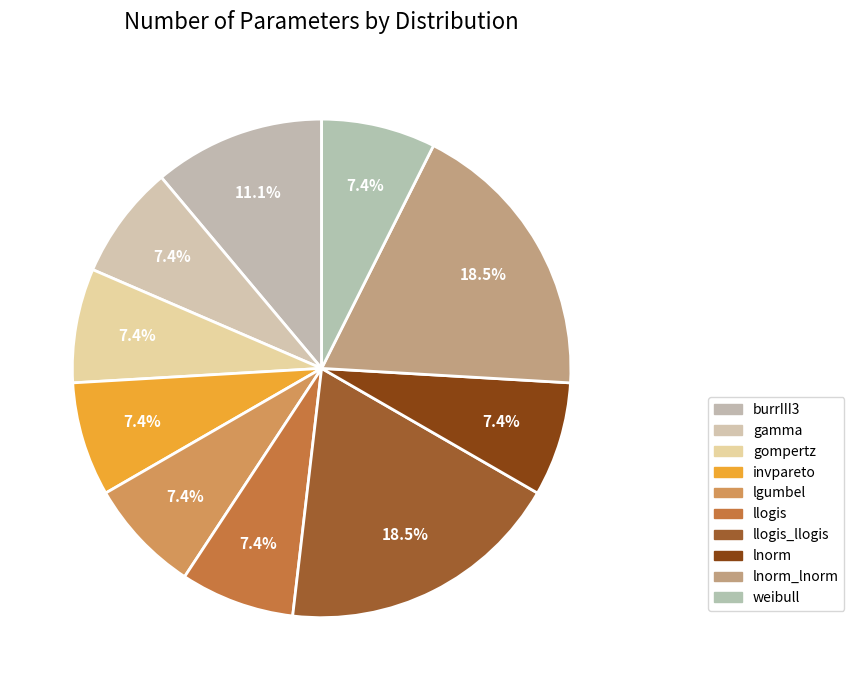

How many slices are in this pie chart?

10